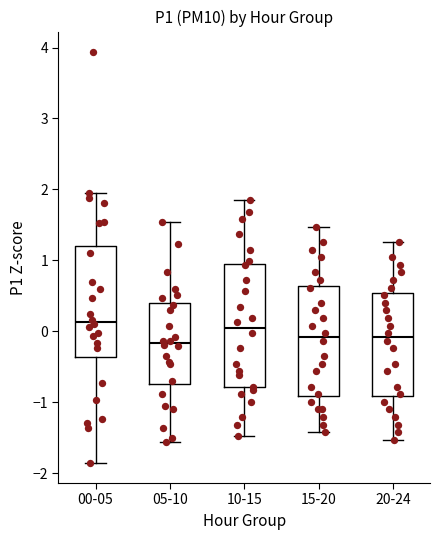

Comparing the boxes themselves (not the whiskers), which one is the tallest?

10-15